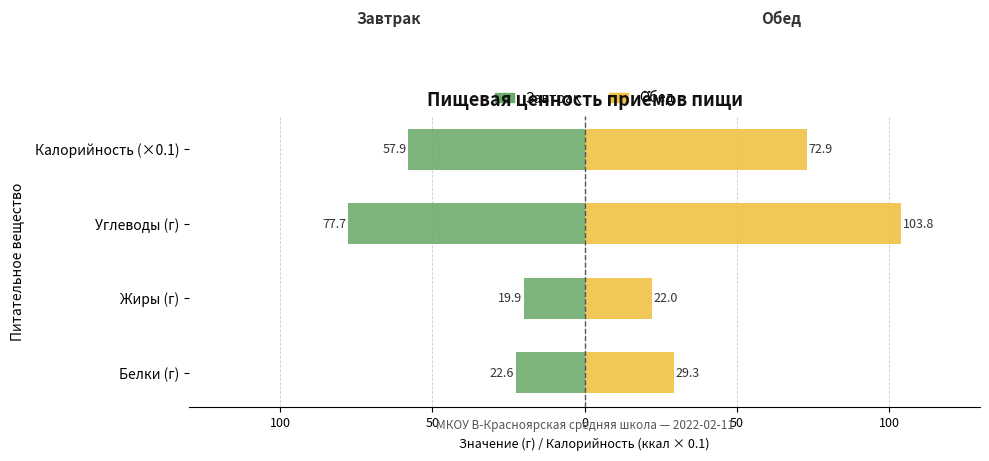

What is the sum of all Обед values?

228.0